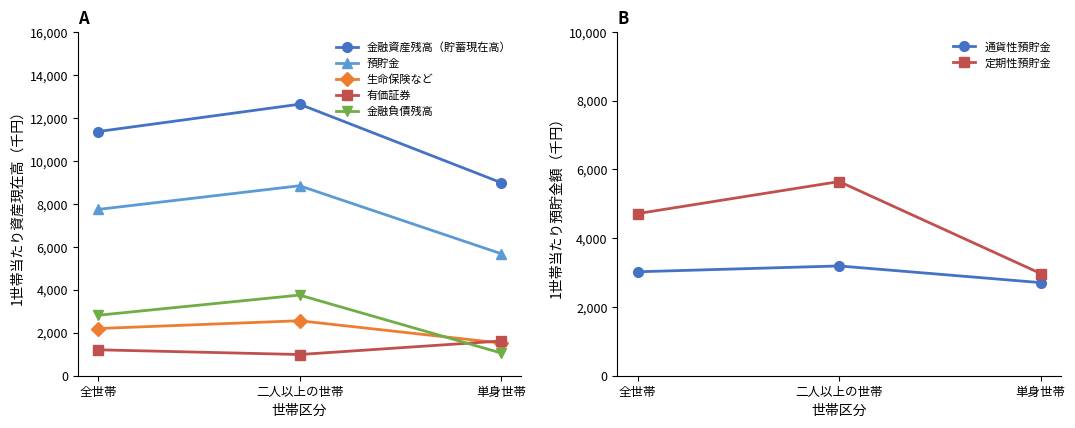

Which category has the highest value in the 生命保険など series?

二人以上の世帯